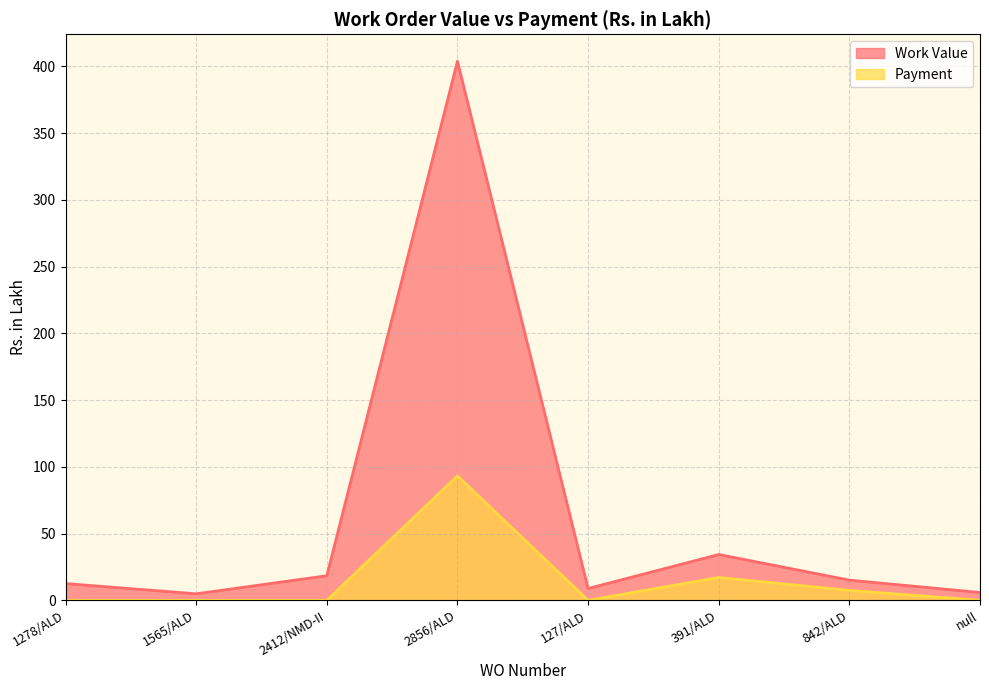

Does the chart display data point markers on the line(s)?

No